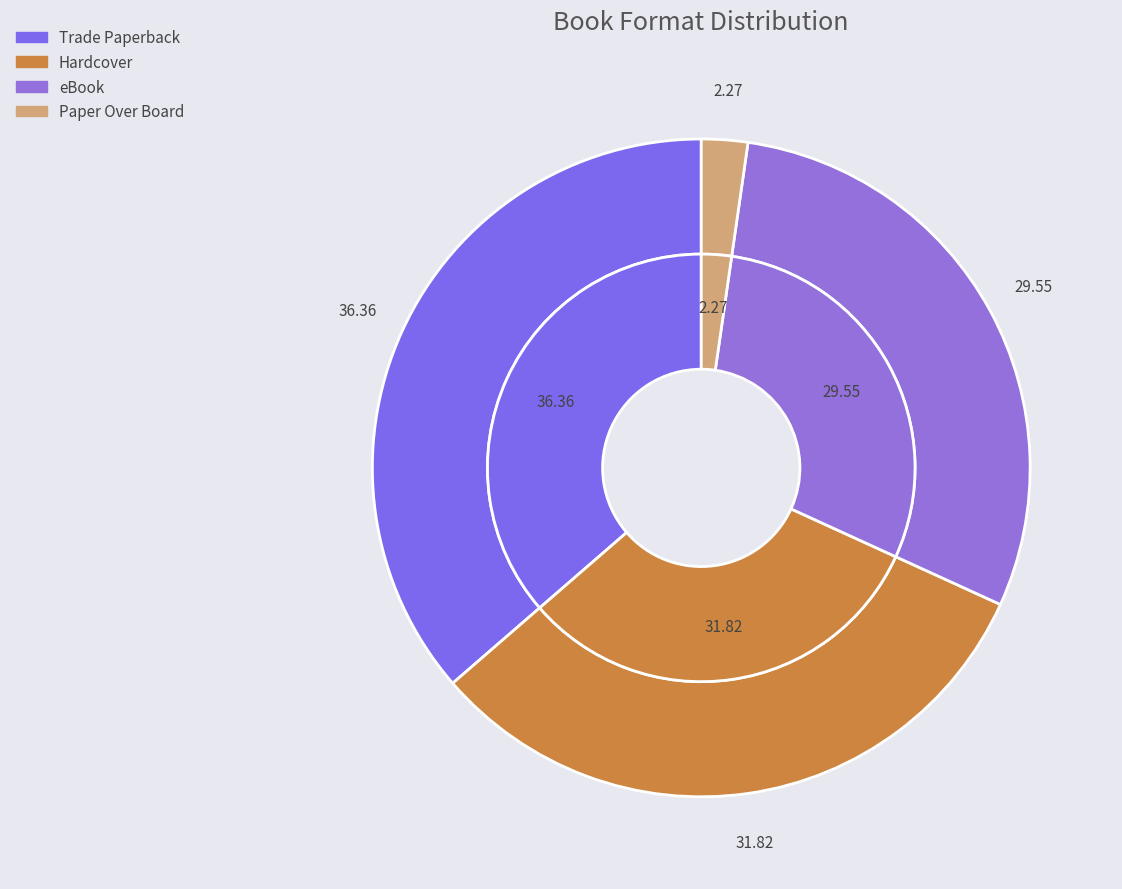

Is there any slice that represents more than half of the pie?

No